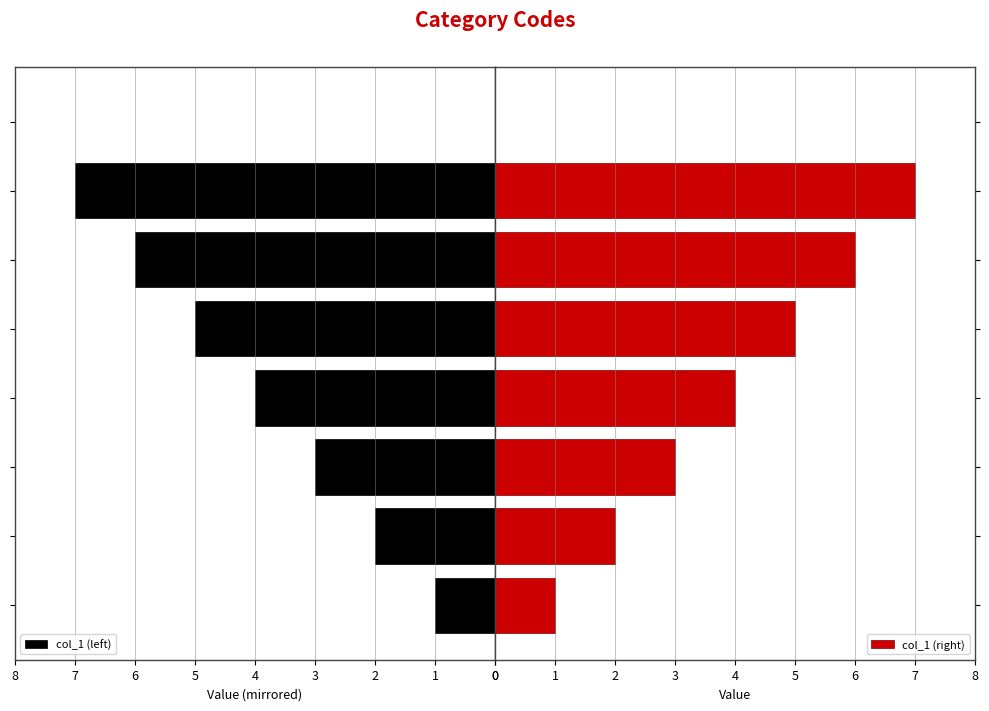

Reading left to right, list all the values displayed in this chart.

col_1 (left): 1	2	3	4	5	6	7	0
col_1 (right): 1	2	3	4	5	6	7	0